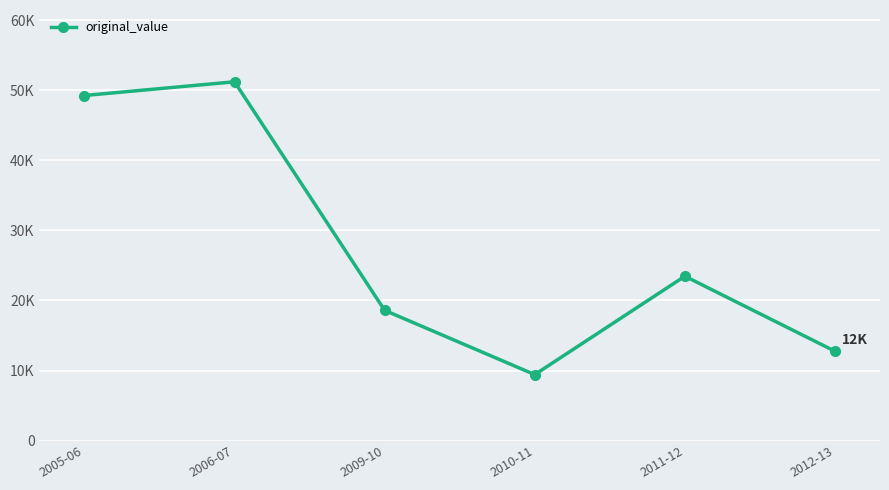

Rank the categories by value from highest to lowest.

2006-07, 2005-06, 2011-12, 2009-10, 2012-13, 2010-11